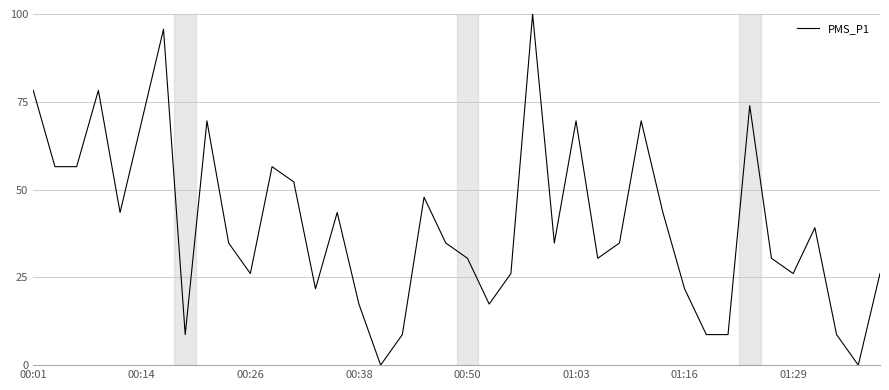

Count the number of values greater than 34.

22